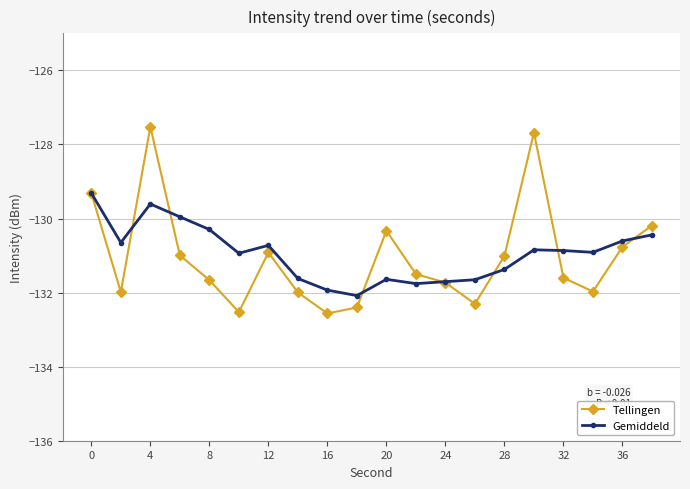

What is the smallest value displayed?

-132.6